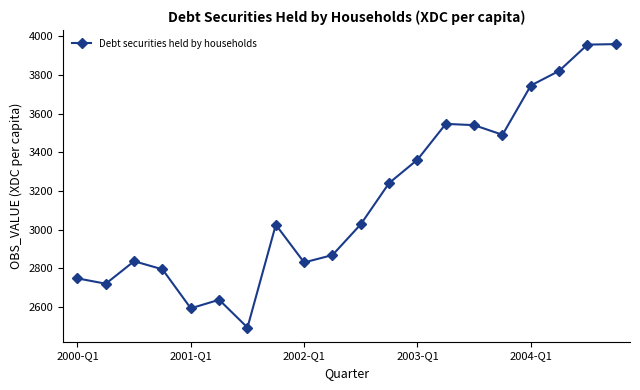

True or false: the data has more than 2 interior local peaks.

True